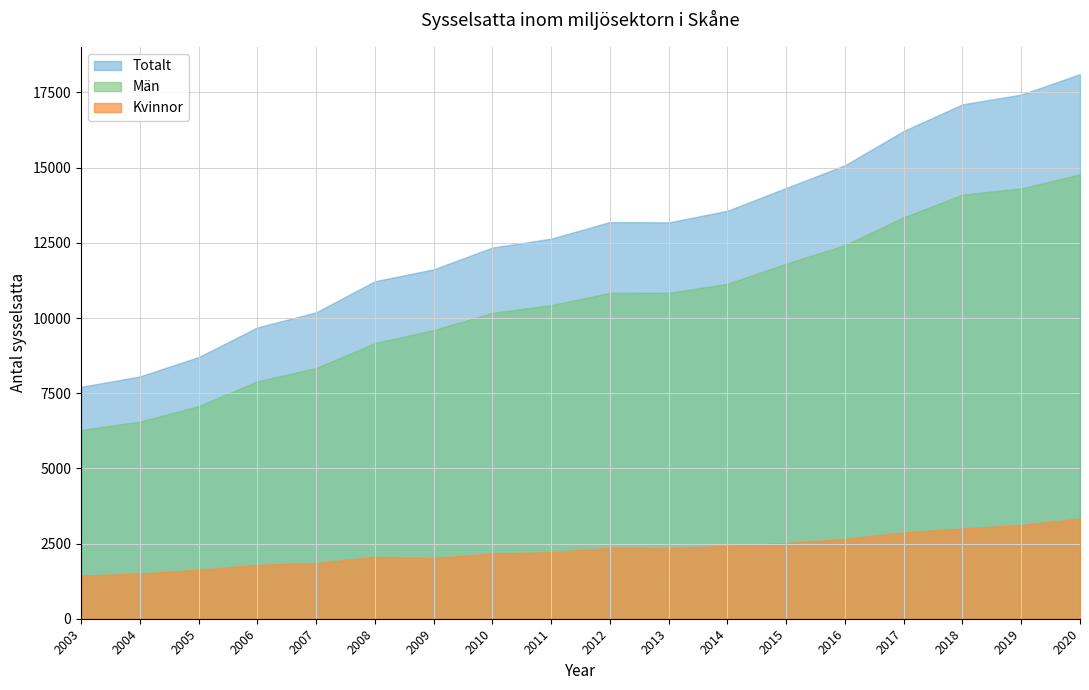

True or false: Män has more than 0 points higher than both neighbors.

False